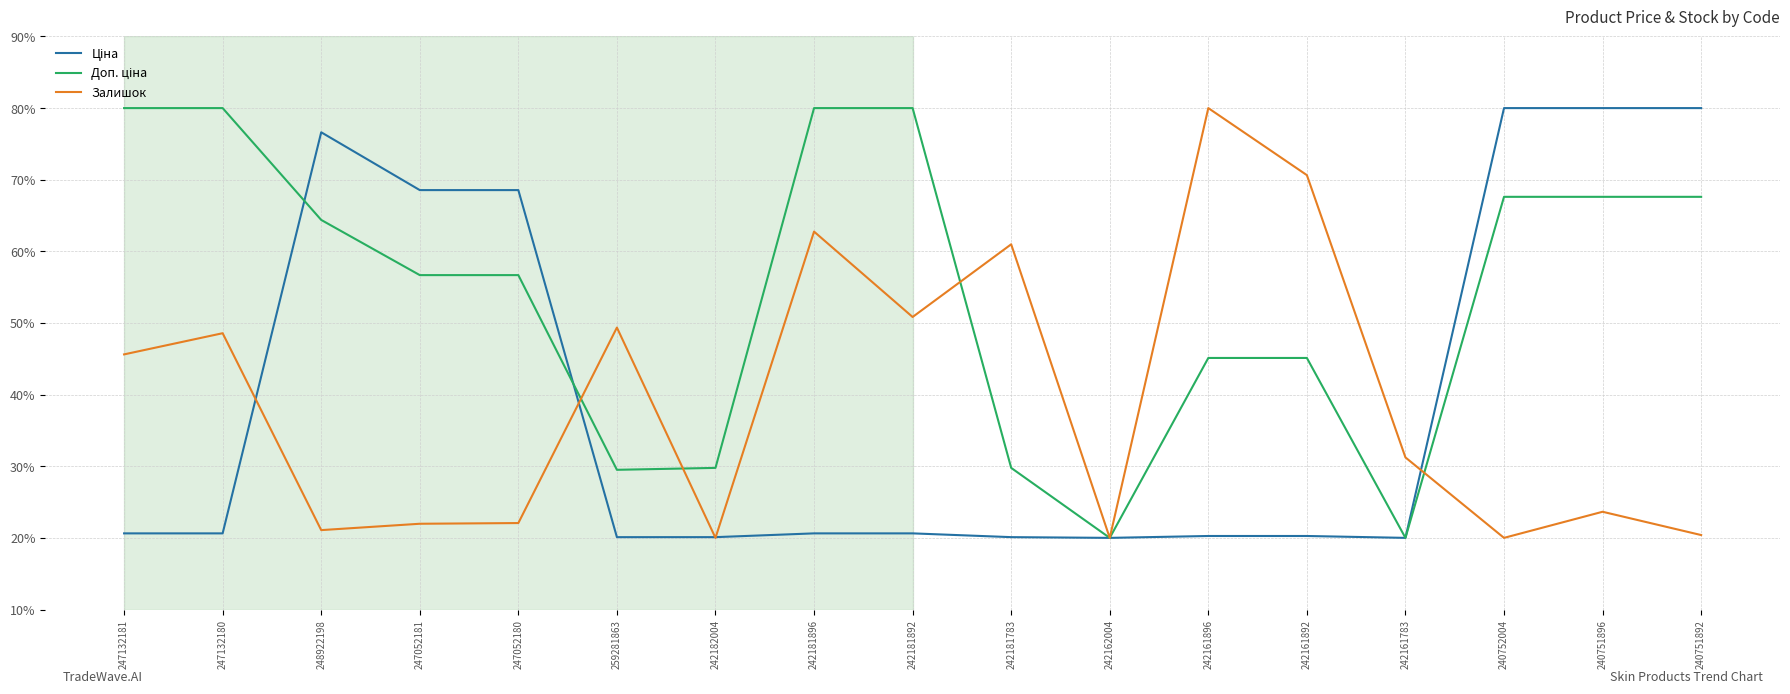

Does the chart have visible grid lines?

Yes